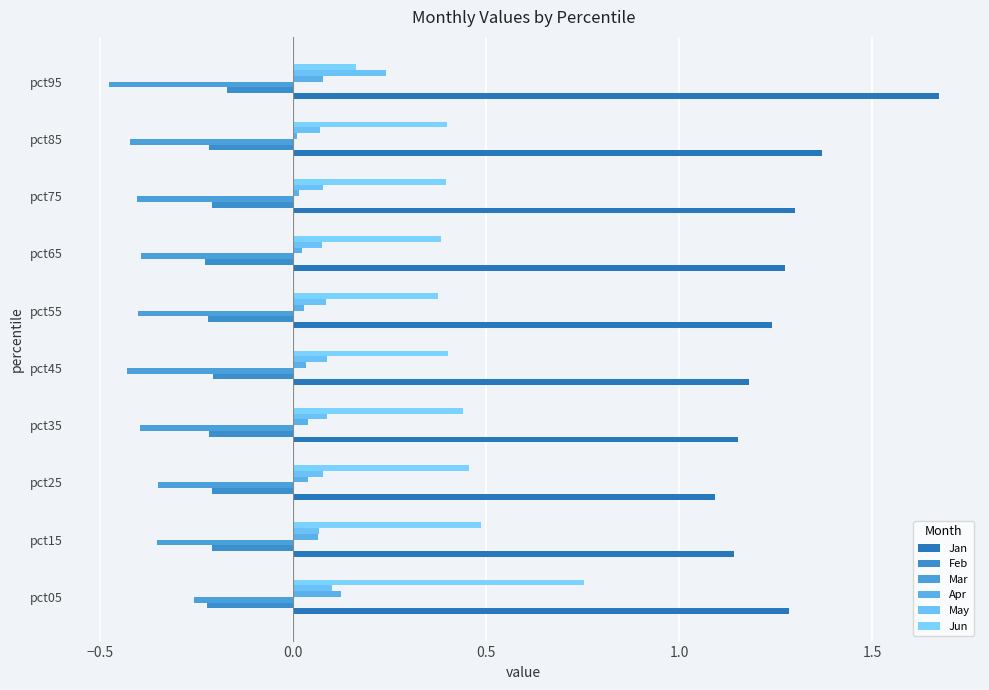

What are all the series names shown in the legend?

Jan, Feb, Mar, Apr, May, Jun